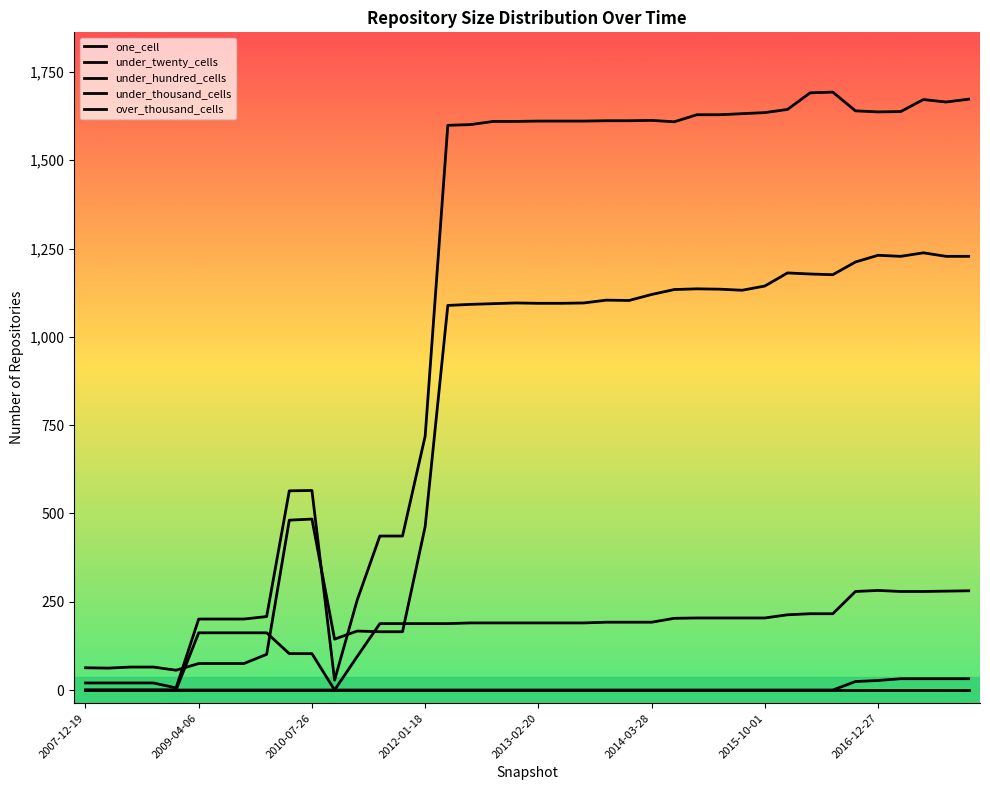

How many lines are shown in the chart?

5